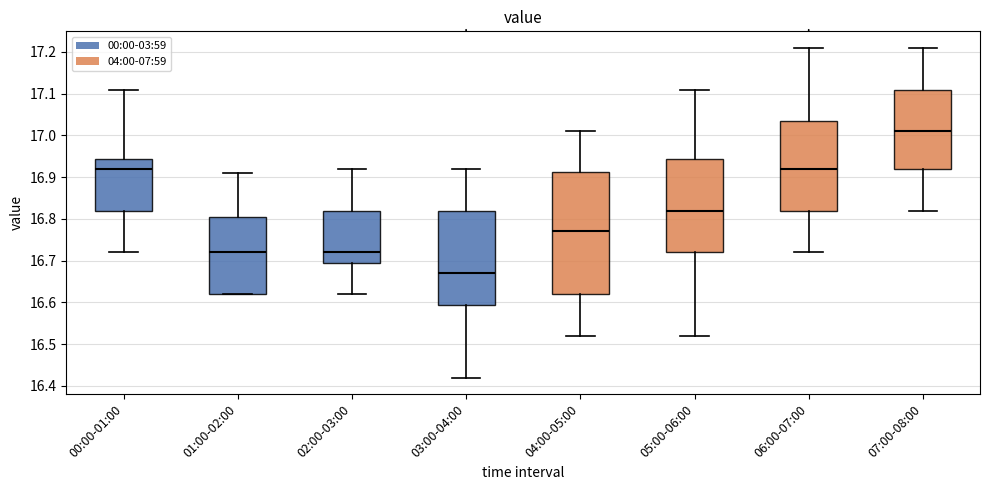

Reading left to right, transcribe this box plot: for each box, give where its median line is, the range the box spans, and where its two whiskers end, as read against the y-axis. The values are not printed on the chart, so give them approximately, as read against the axis.

00:00-01:00: median 16.92, box 16.82 to 16.94, whiskers 16.72 to 17.11
01:00-02:00: median 16.72, box 16.62 to 16.81, whiskers 16.62 to 16.91
02:00-03:00: median 16.72, box 16.70 to 16.82, whiskers 16.62 to 16.92
03:00-04:00: median 16.67, box 16.60 to 16.82, whiskers 16.42 to 16.92
04:00-05:00: median 16.77, box 16.62 to 16.91, whiskers 16.52 to 17.01
05:00-06:00: median 16.82, box 16.72 to 16.94, whiskers 16.52 to 17.11
06:00-07:00: median 16.92, box 16.82 to 17.04, whiskers 16.72 to 17.21
07:00-08:00: median 17.01, box 16.92 to 17.11, whiskers 16.82 to 17.21